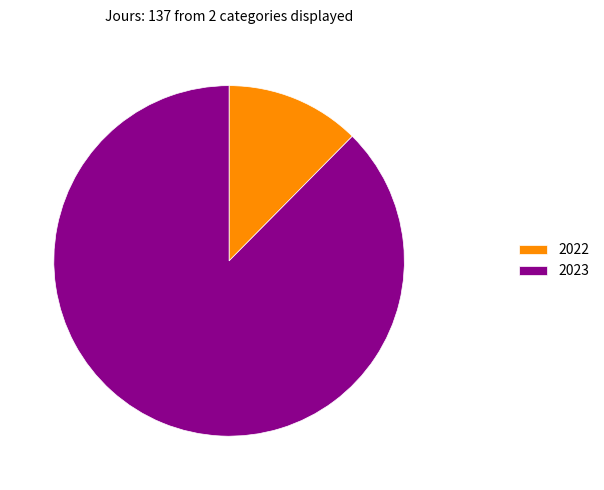

Is there a majority slice in this chart?

Yes